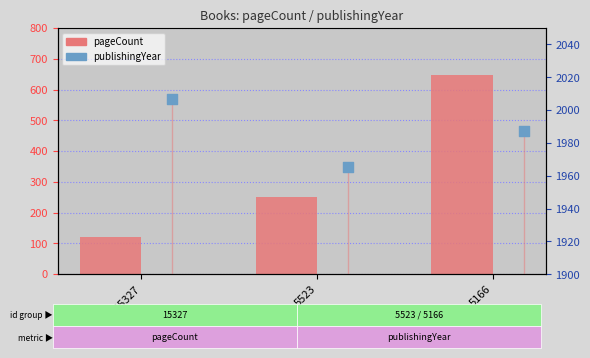

Which series has the widest spread of Y values?

pageCount